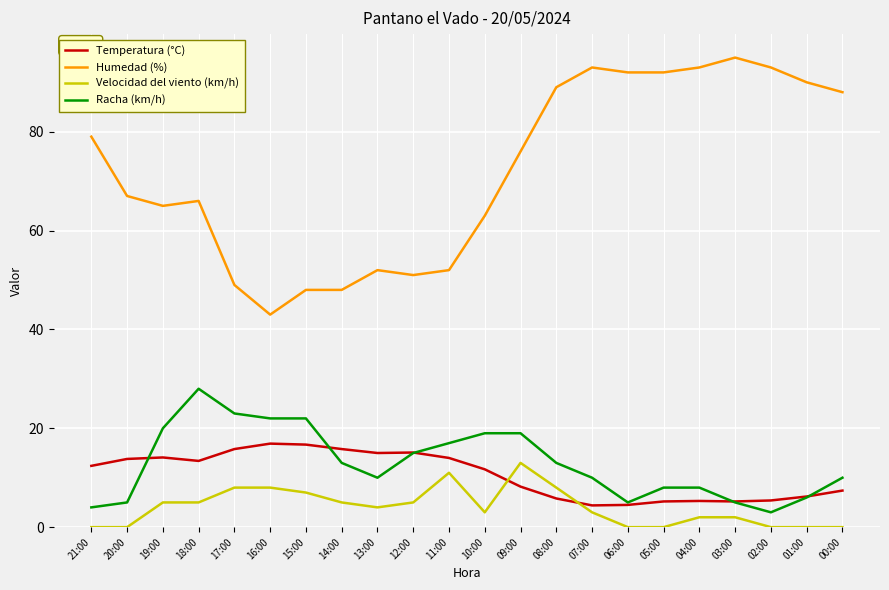

What is the lowest value of the Racha (km/h) series?

3.0